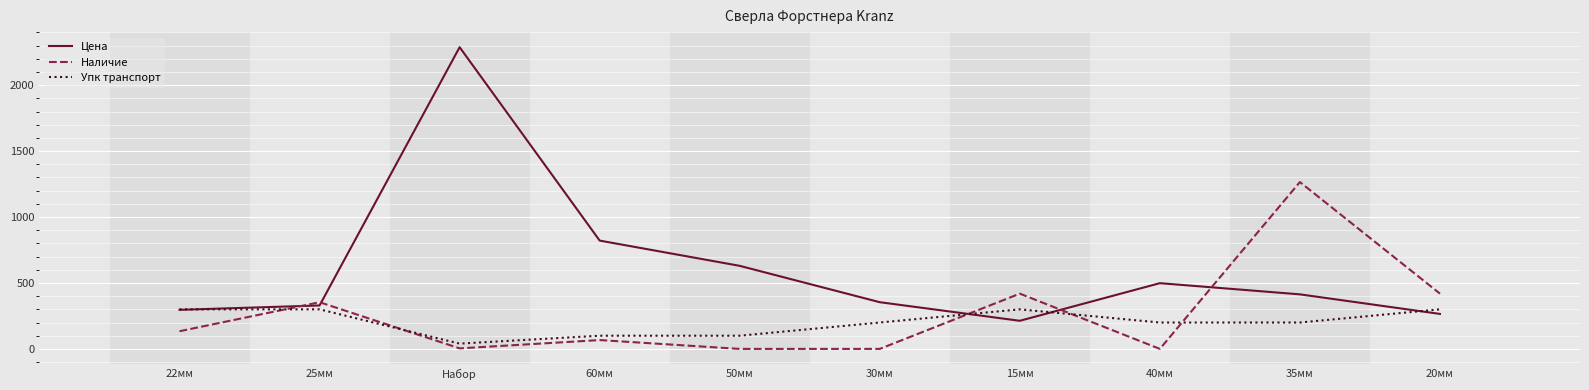

True or false: Упк транспорт and Цена intersect in this chart.

True